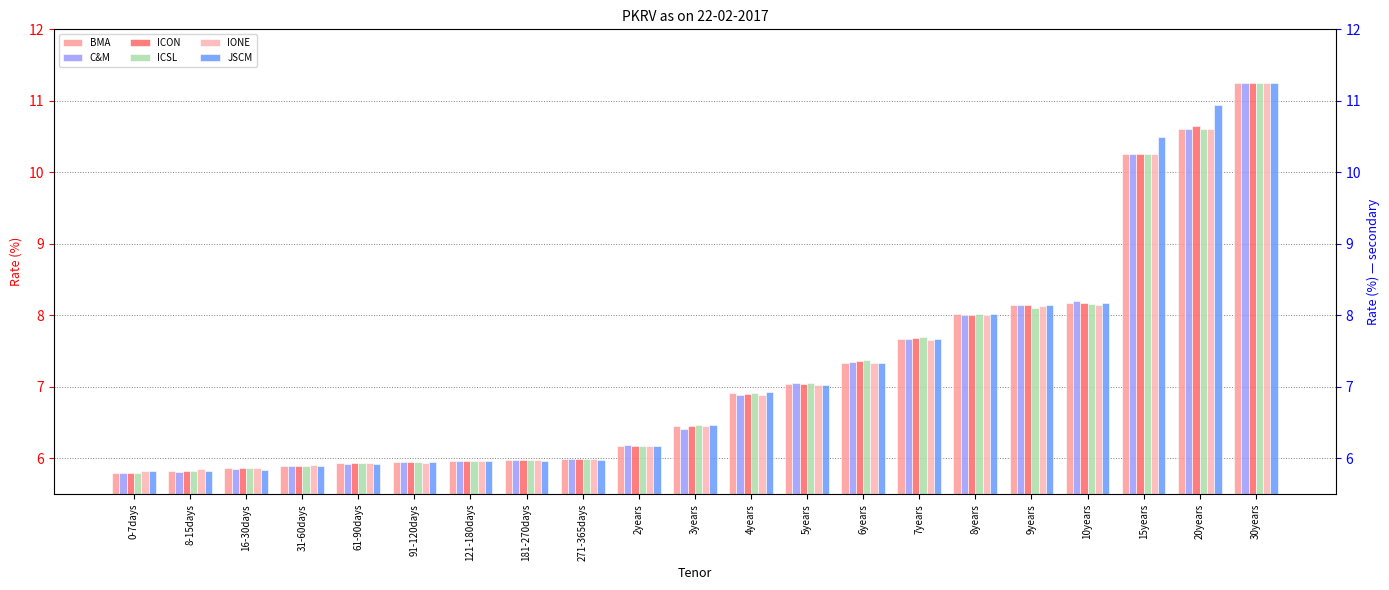

Reading left to right, list all the values displayed in this chart.

BMA: 0-7days=5.8	8-15days=5.8	16-30days=5.9	31-60days=5.9	61-90days=5.9	91-120days=6.0	121-180days=6.0	181-270days=6.0	271-365days=6.0	2years=6.2	3years=6.5	4years=6.9	5years=7.0	6years=7.3	7years=7.7	8years=8.0	9years=8.1	10years=8.2	15years=10.2	20years=10.6	30years=11.2
C&M: 0-7days=5.8	8-15days=5.8	16-30days=5.8	31-60days=5.9	61-90days=5.9	91-120days=6.0	121-180days=6.0	181-270days=6.0	271-365days=6.0	2years=6.2	3years=6.4	4years=6.9	5years=7.0	6years=7.3	7years=7.7	8years=8.0	9years=8.1	10years=8.2	15years=10.2	20years=10.6	30years=11.2
ICON: 0-7days=5.8	8-15days=5.8	16-30days=5.9	31-60days=5.9	61-90days=5.9	91-120days=6.0	121-180days=6.0	181-270days=6.0	271-365days=6.0	2years=6.2	3years=6.5	4years=6.9	5years=7.0	6years=7.4	7years=7.7	8years=8.0	9years=8.2	10years=8.2	15years=10.2	20years=10.7	30years=11.2
ICSL: 0-7days=5.8	8-15days=5.8	16-30days=5.9	31-60days=5.9	61-90days=5.9	91-120days=6.0	121-180days=6.0	181-270days=6.0	271-365days=6.0	2years=6.2	3years=6.5	4years=6.9	5years=7.0	6years=7.4	7years=7.7	8years=8.0	9years=8.1	10years=8.2	15years=10.2	20years=10.6	30years=11.2
IONE: 0-7days=5.8	8-15days=5.8	16-30days=5.9	31-60days=5.9	61-90days=5.9	91-120days=5.9	121-180days=6.0	181-270days=6.0	271-365days=6.0	2years=6.2	3years=6.5	4years=6.9	5years=7.0	6years=7.3	7years=7.7	8years=8.0	9years=8.1	10years=8.2	15years=10.2	20years=10.6	30years=11.2
JSCM: 0-7days=5.8	8-15days=5.8	16-30days=5.8	31-60days=5.9	61-90days=5.9	91-120days=6.0	121-180days=6.0	181-270days=6.0	271-365days=6.0	2years=6.2	3years=6.5	4years=6.9	5years=7.0	6years=7.3	7years=7.7	8years=8.0	9years=8.1	10years=8.2	15years=10.5	20years=10.9	30years=11.2